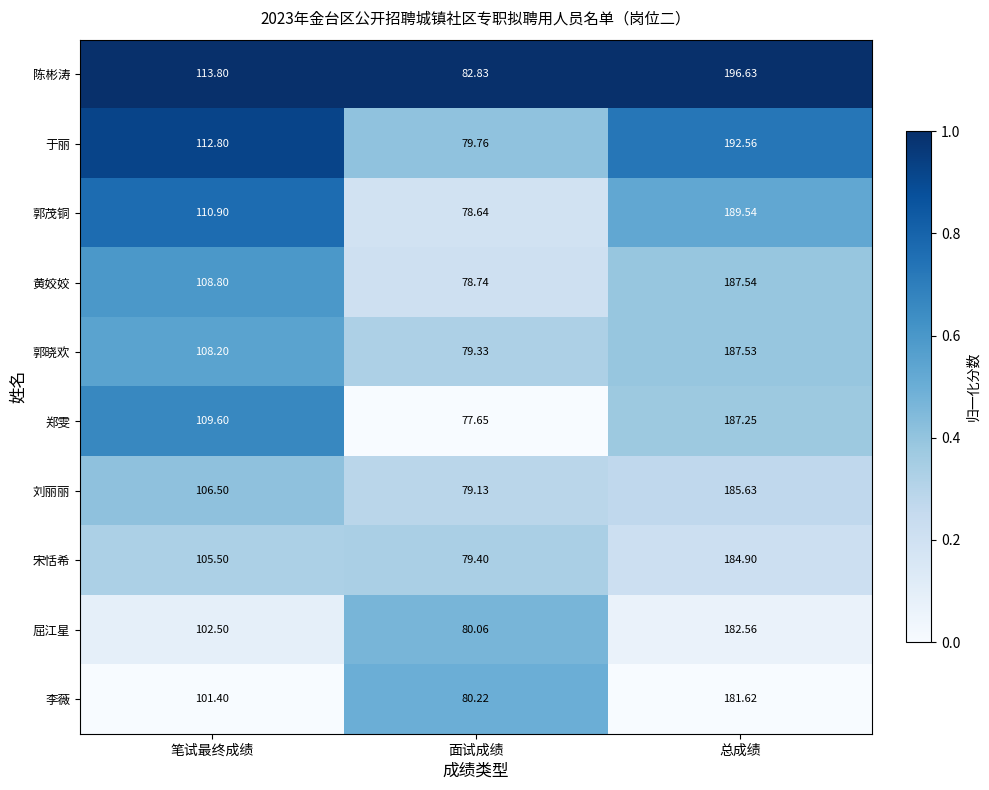

What is the total value across all series at 面试成绩?

795.8